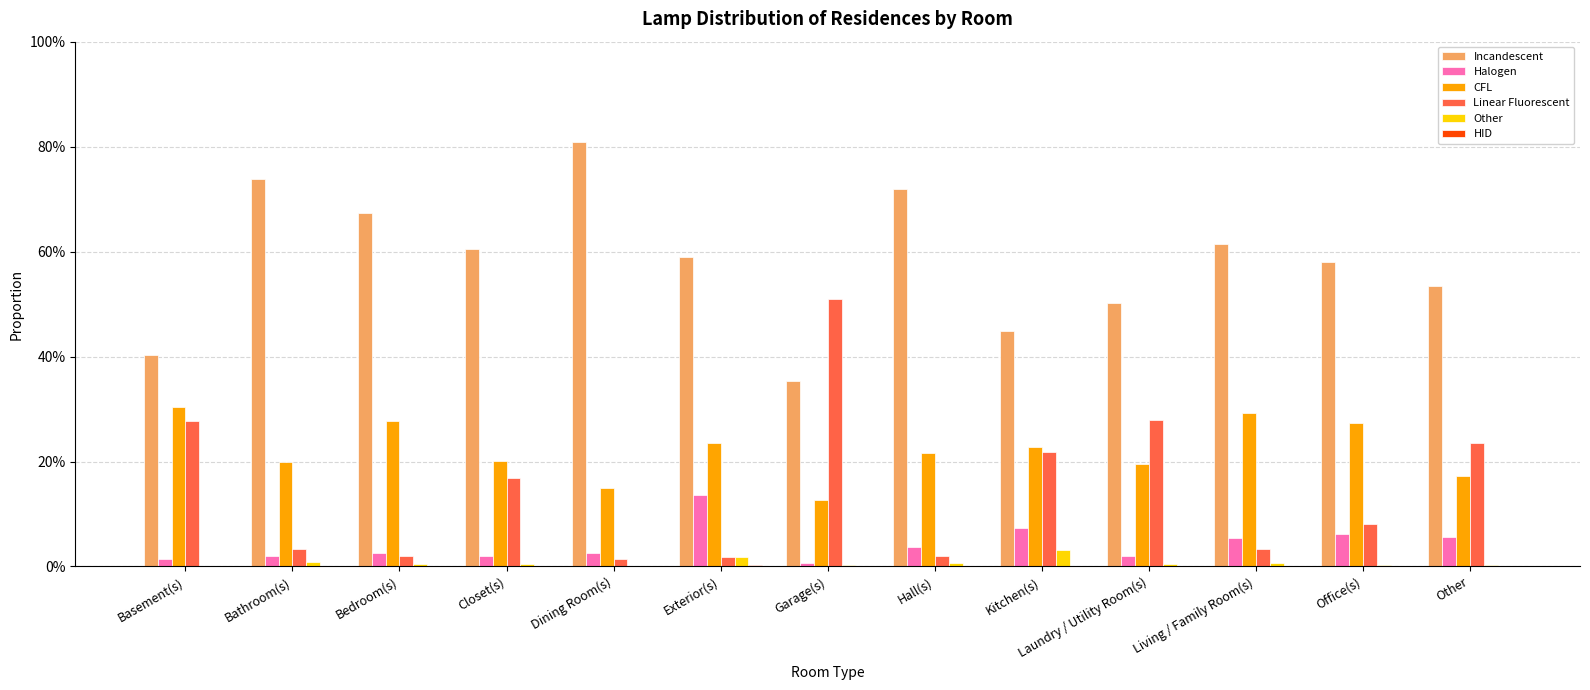

At how many categories does at least one series exceed 0?

13